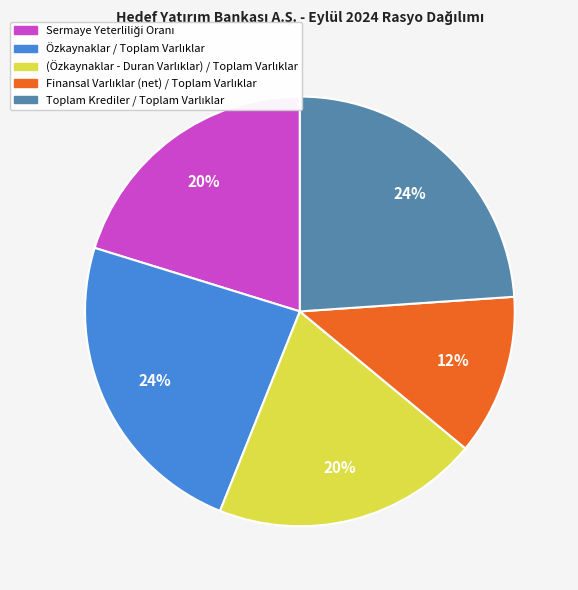

Is there any slice that represents more than half of the pie?

No